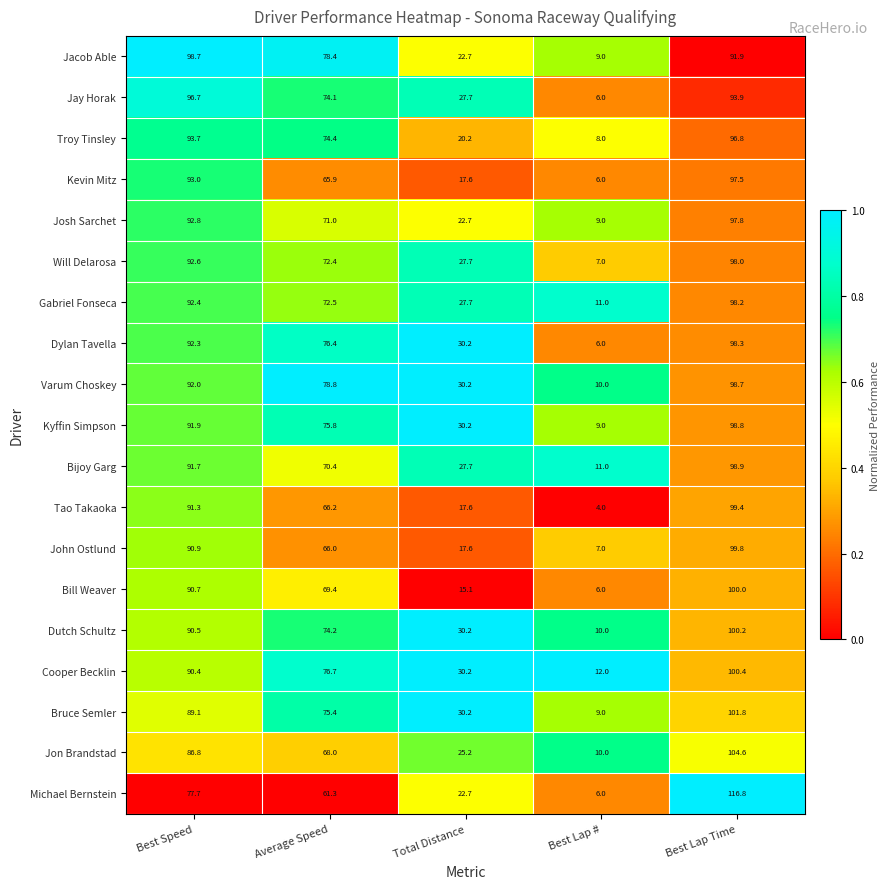

What is the difference between the maximum and minimum values in the Bijoy Garg series?

87.9